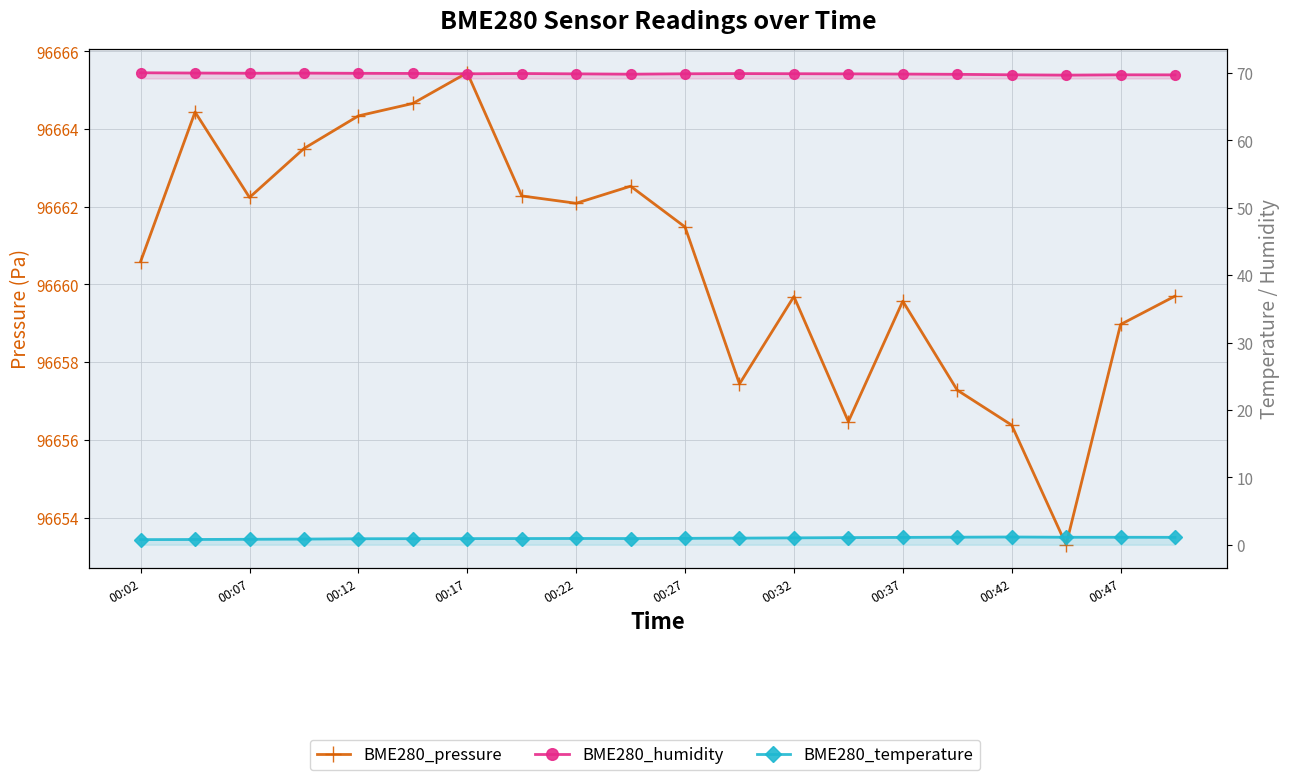

How many lines are shown in the chart?

3